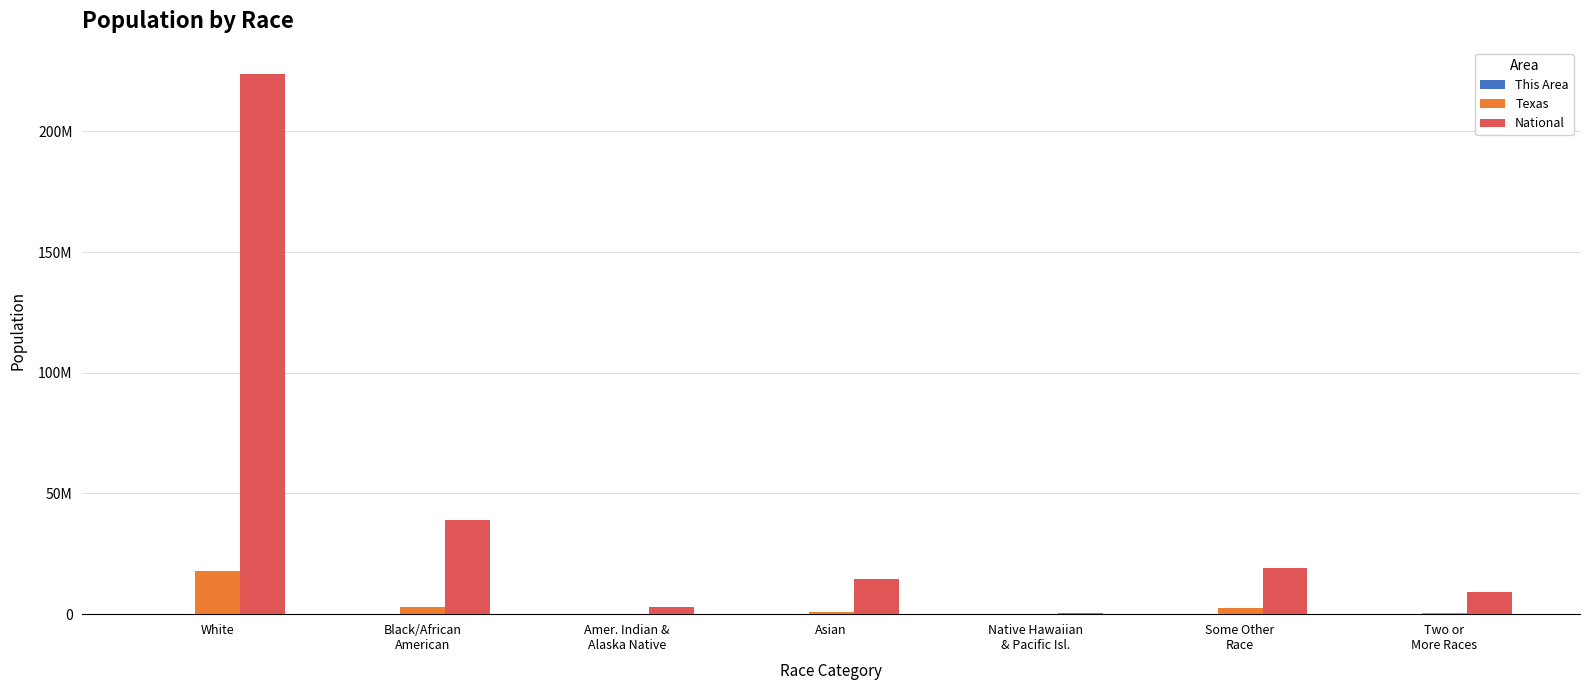

Where is National nearest to the value 112046639?

Black/African
American